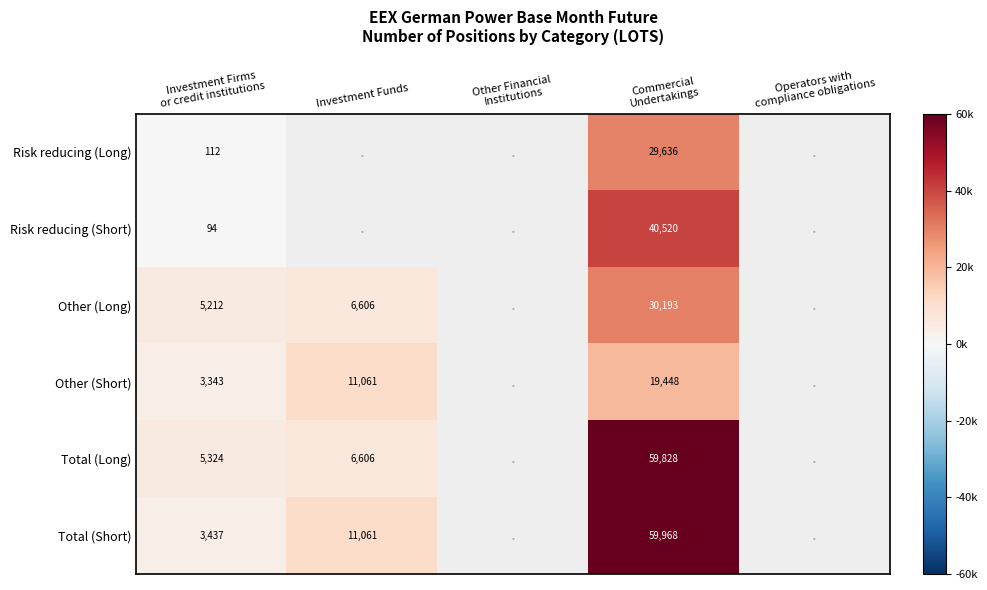

Which series has the largest range (max minus min)?

Total (Short)